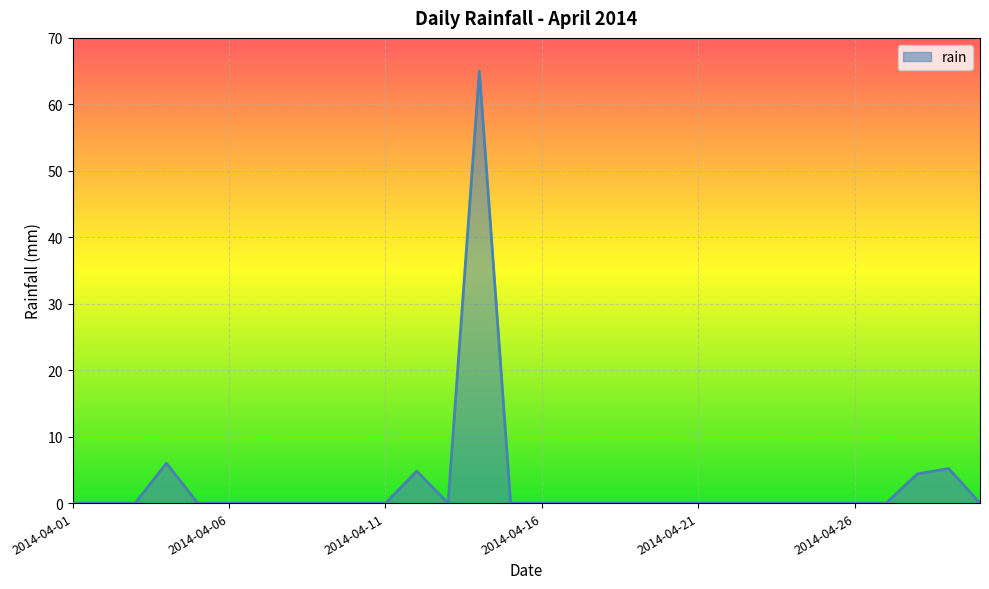

What is the average value?

2.8